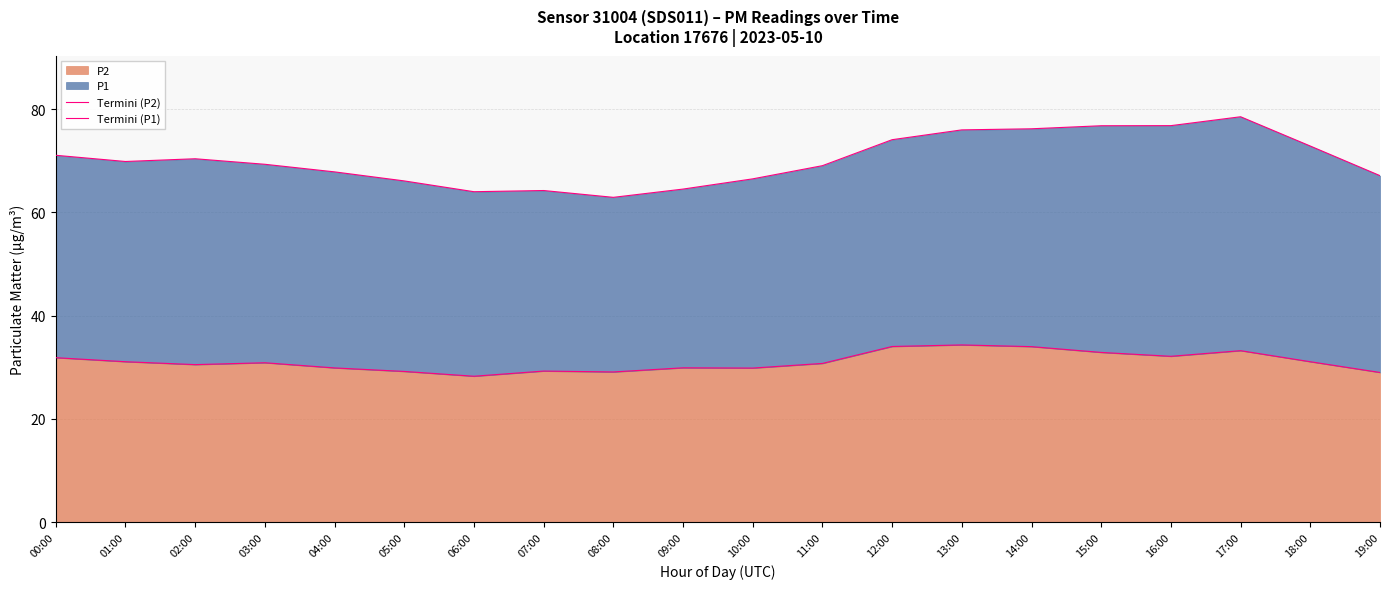

The value of Termini (P2) at 05:00 is 29.2. True or false?

True